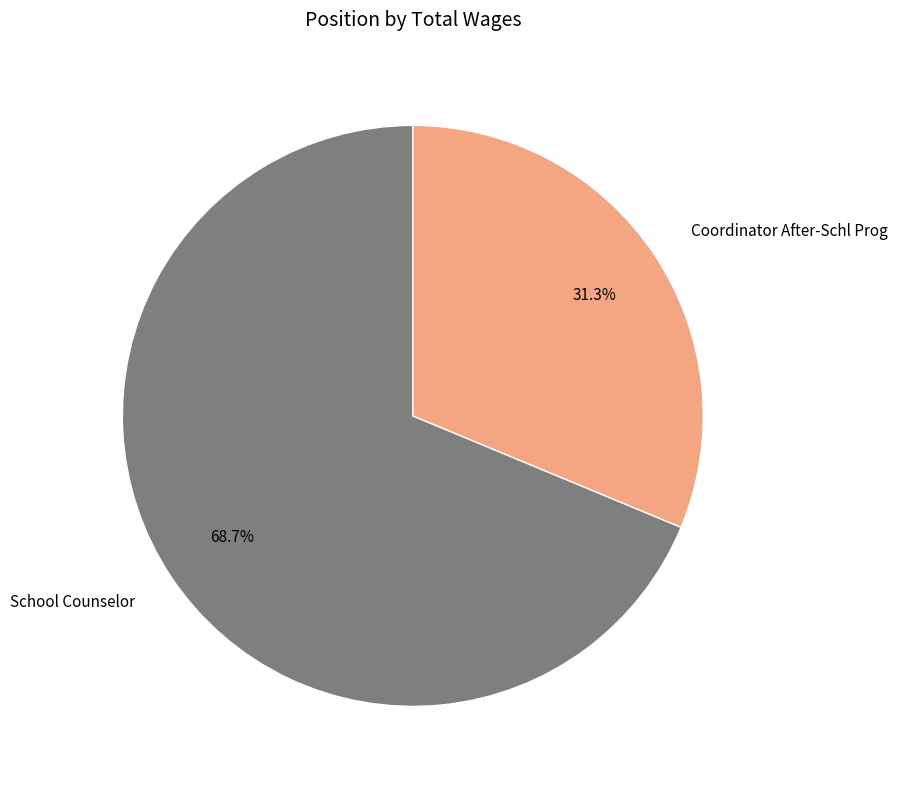

Rank the categories by value from highest to lowest.

School Counselor, Coordinator After-Schl Prog